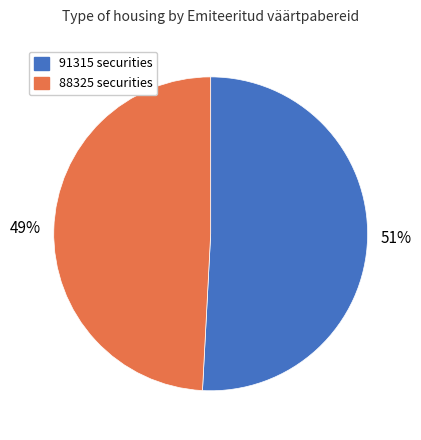

True or false: 91315 accounts for 64% of the total.

False